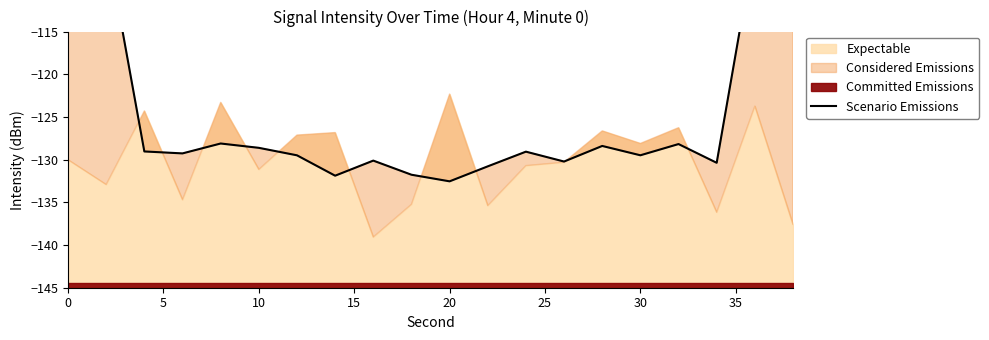

What is the maximum value shown in the chart?

-77.4